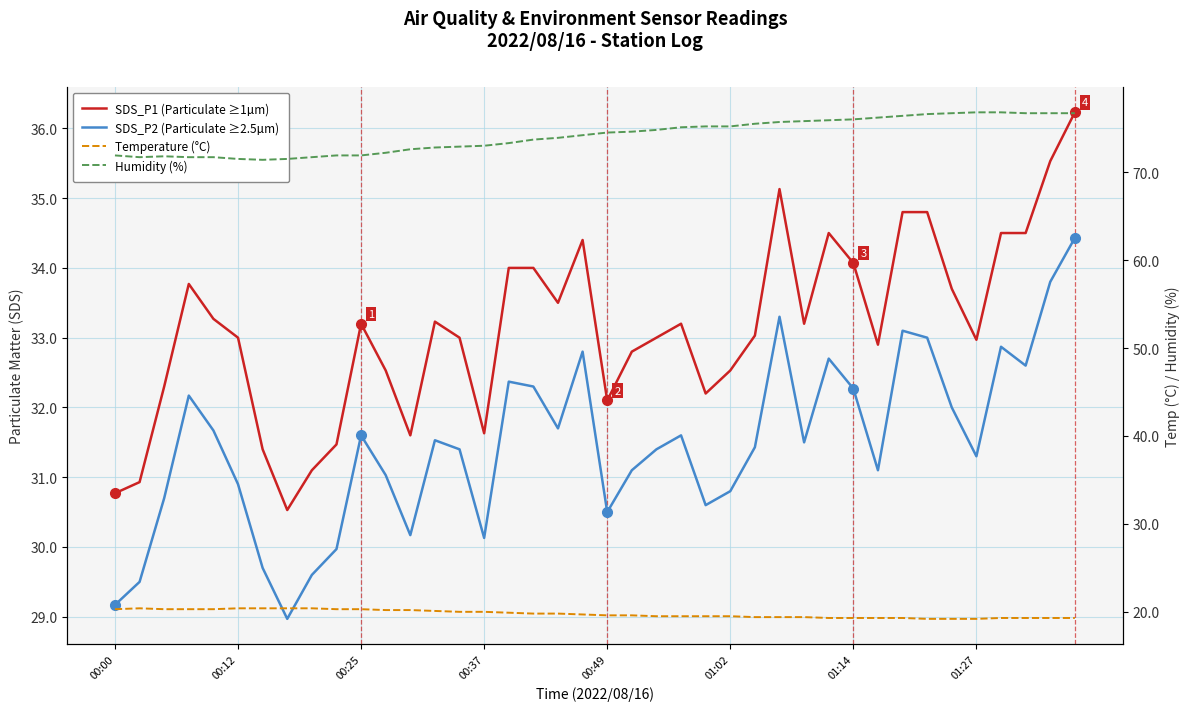

Reading left to right, extract all data points from this chart.

SDS_P1 (Particulate ≥1µm): 30.8	30.9	32.3	33.8	33.3	33.0	31.4	30.5	31.1	31.5	33.2	32.5	31.6	33.2	33.0	31.6	34.0	34.0	33.5	34.4	32.1	32.8	33.0	33.2	32.2	32.5	33.0	35.1	33.2	34.5	34.1	32.9	34.8	34.8	33.7	33.0	34.5	34.5	35.5	36.2
SDS_P2 (Particulate ≥2.5µm): 29.2	29.5	30.7	32.2	31.7	30.9	29.7	29.0	29.6	30.0	31.6	31.0	30.2	31.5	31.4	30.1	32.4	32.3	31.7	32.8	30.5	31.1	31.4	31.6	30.6	30.8	31.4	33.3	31.5	32.7	32.3	31.1	33.1	33.0	32.0	31.3	32.9	32.6	33.8	34.4
Temperature (°C): 20.3	20.4	20.3	20.3	20.3	20.4	20.4	20.4	20.4	20.3	20.3	20.2	20.2	20.1	20.0	20.0	19.9	19.8	19.8	19.7	19.6	19.6	19.5	19.5	19.5	19.5	19.4	19.4	19.4	19.3	19.3	19.3	19.3	19.2	19.2	19.2	19.3	19.3	19.3	19.3
Humidity (%): 71.9	71.7	71.8	71.7	71.7	71.5	71.4	71.5	71.7	71.9	71.9	72.2	72.6	72.8	72.9	73.0	73.3	73.7	73.9	74.2	74.5	74.6	74.8	75.1	75.2	75.2	75.5	75.7	75.8	75.9	76.0	76.2	76.4	76.6	76.7	76.8	76.8	76.7	76.7	76.7